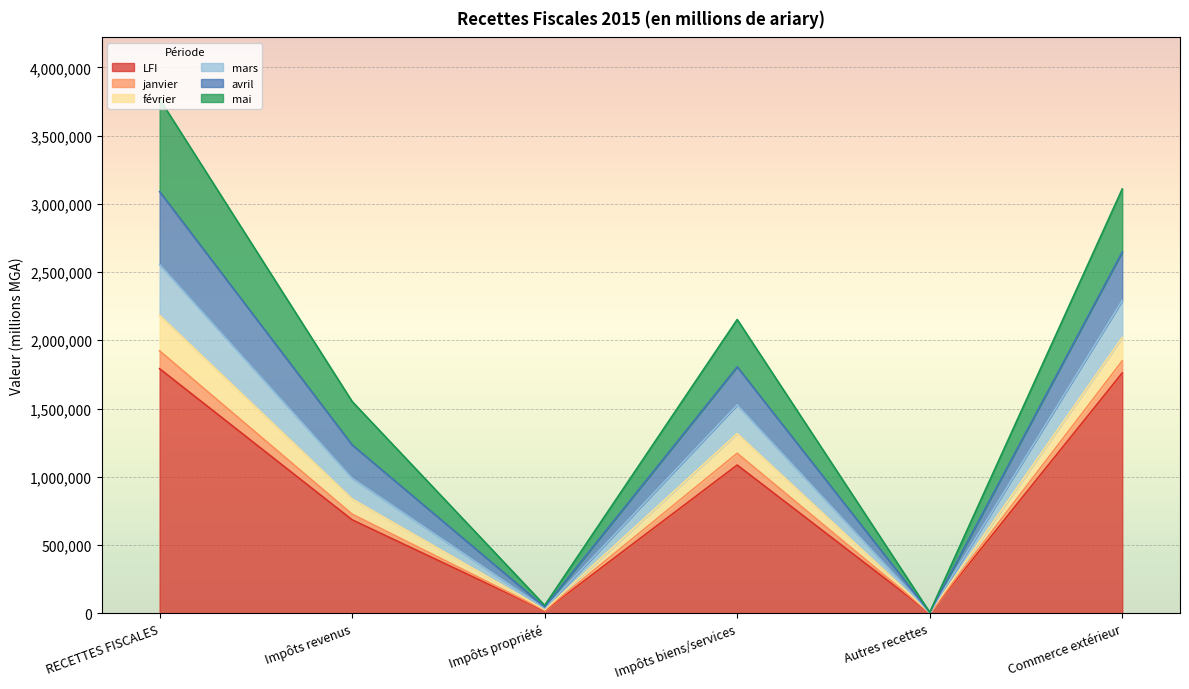

At which label is mars closest to 1547559?

Impôts biens/services